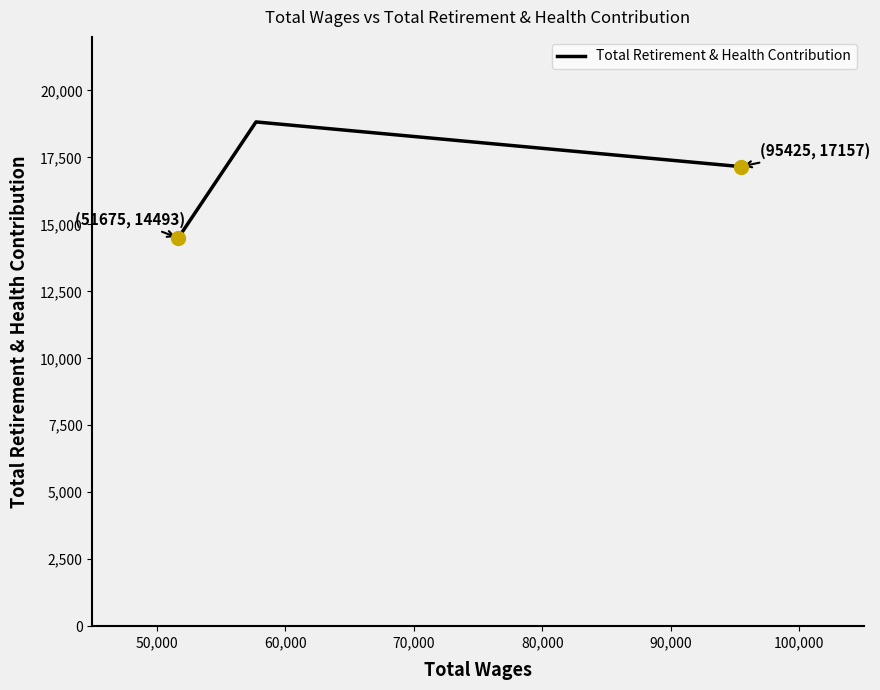

What is the smallest value displayed?

14493